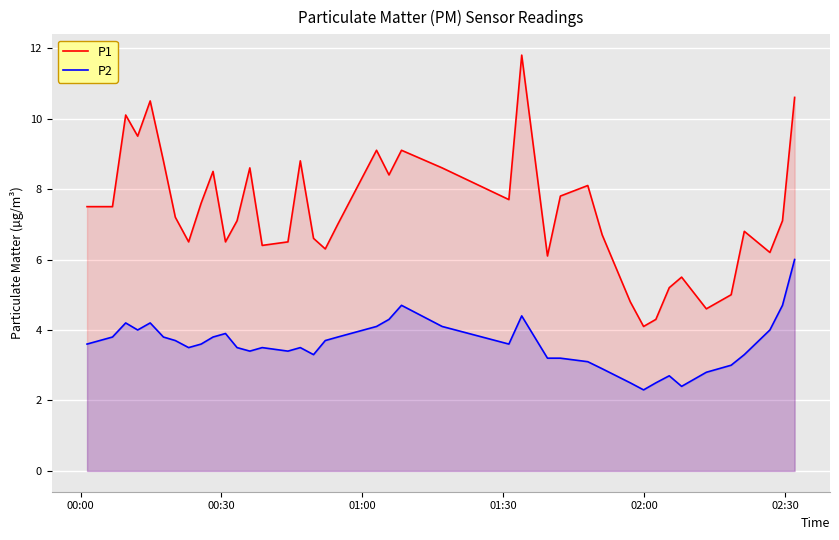

What is the value of the P1 point at the 5th from the left?

10.5